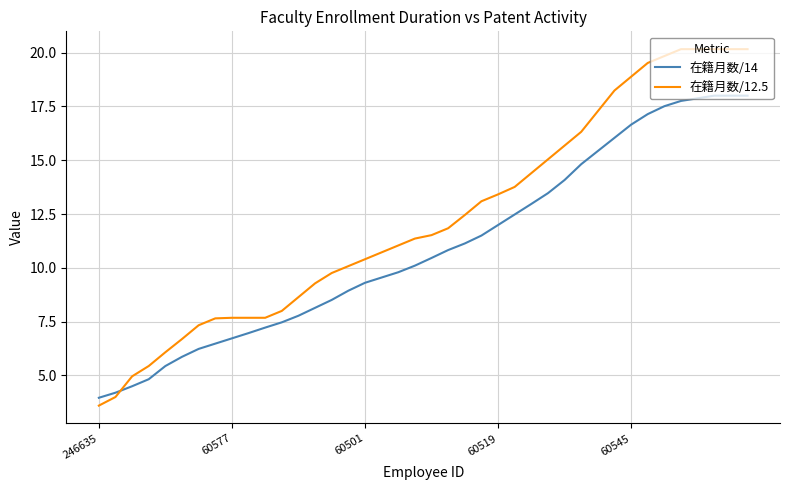

Which series has the largest total across all categories?

在籍月数/12.5